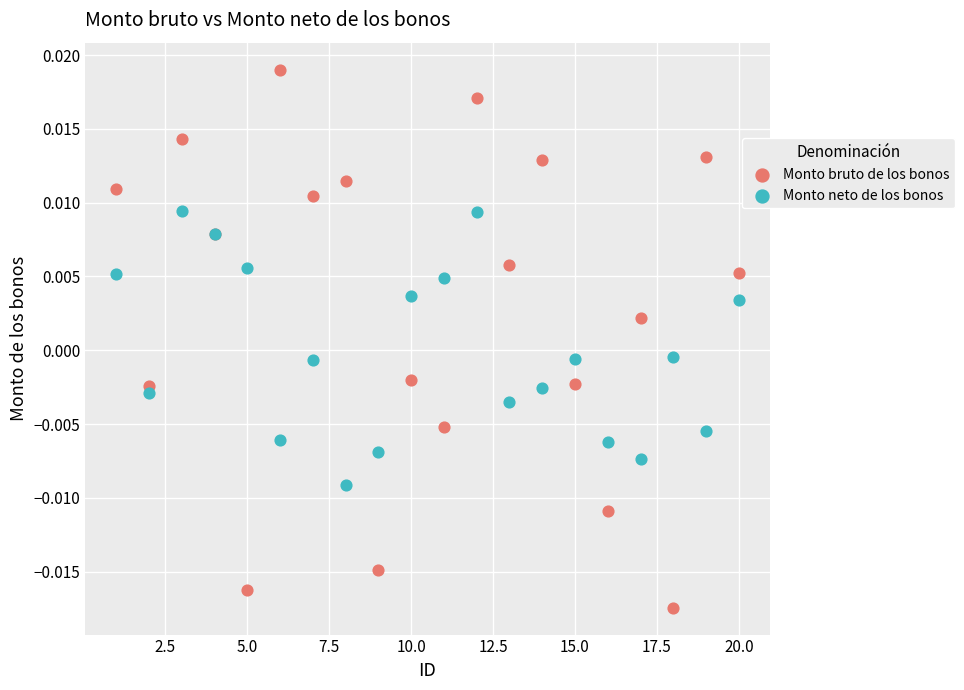

What are all the series names shown in the legend?

Monto bruto de los bonos, Monto neto de los bonos